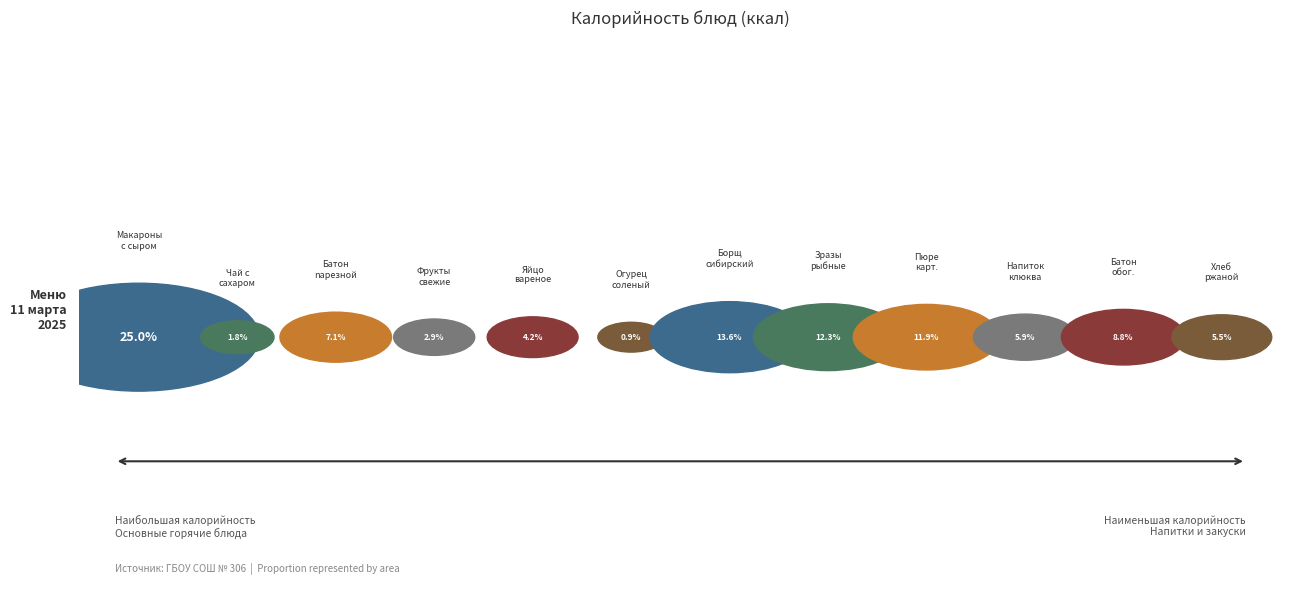

What is the total percentage of Зразы рыбные and Макароны с сыром?

37.3%